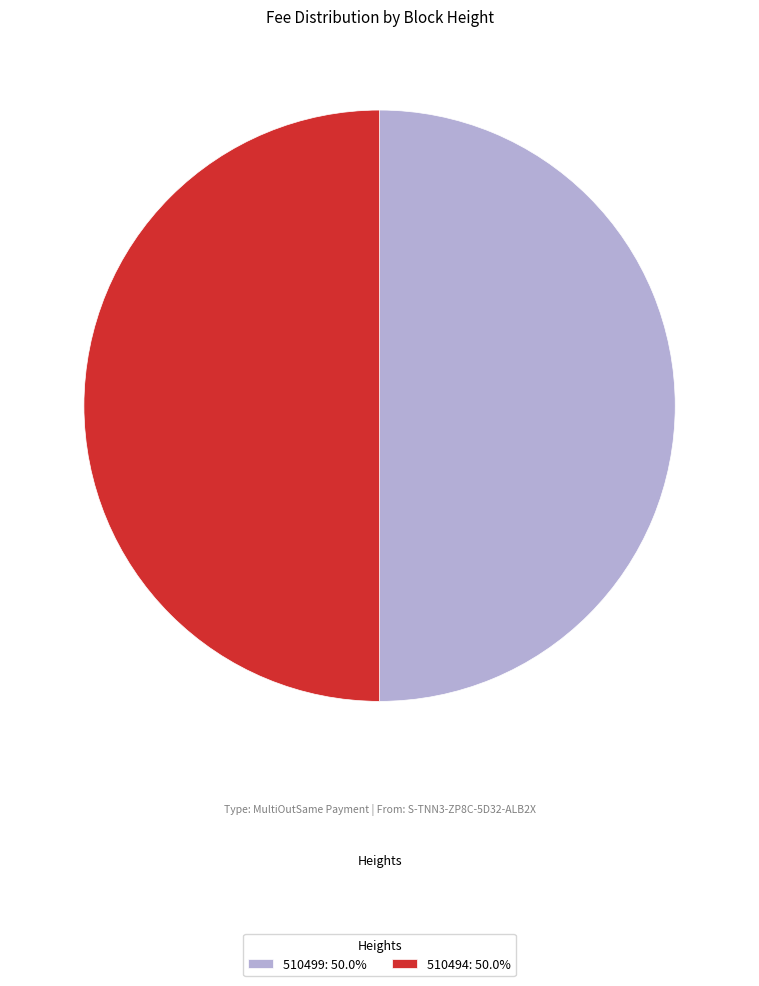

True or false: 510494 accounts for 44% of the total.

False